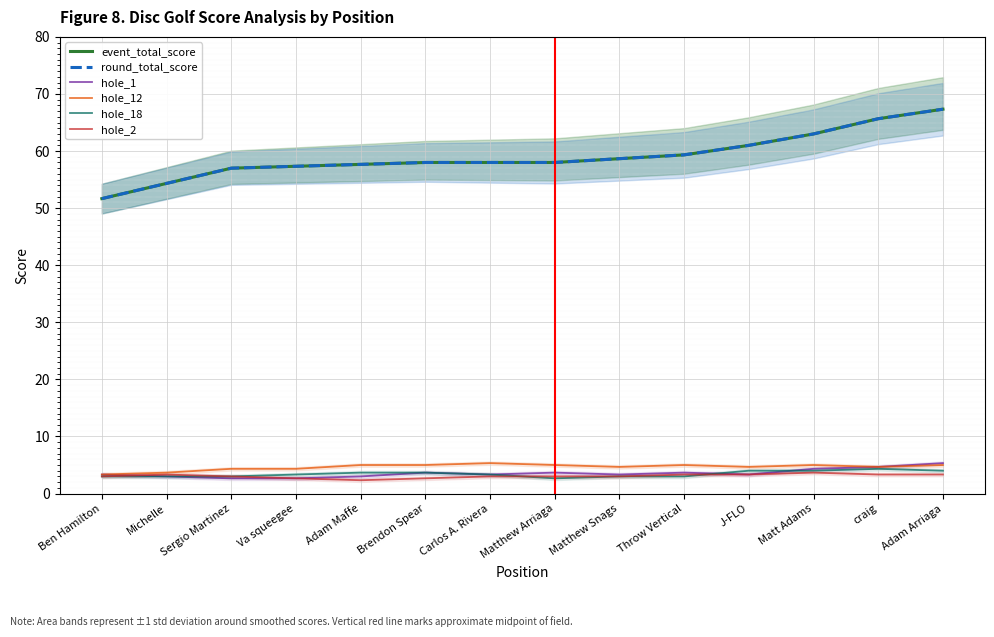

What is the difference between the second highest and minimum values in the hole_1 series?

2.0